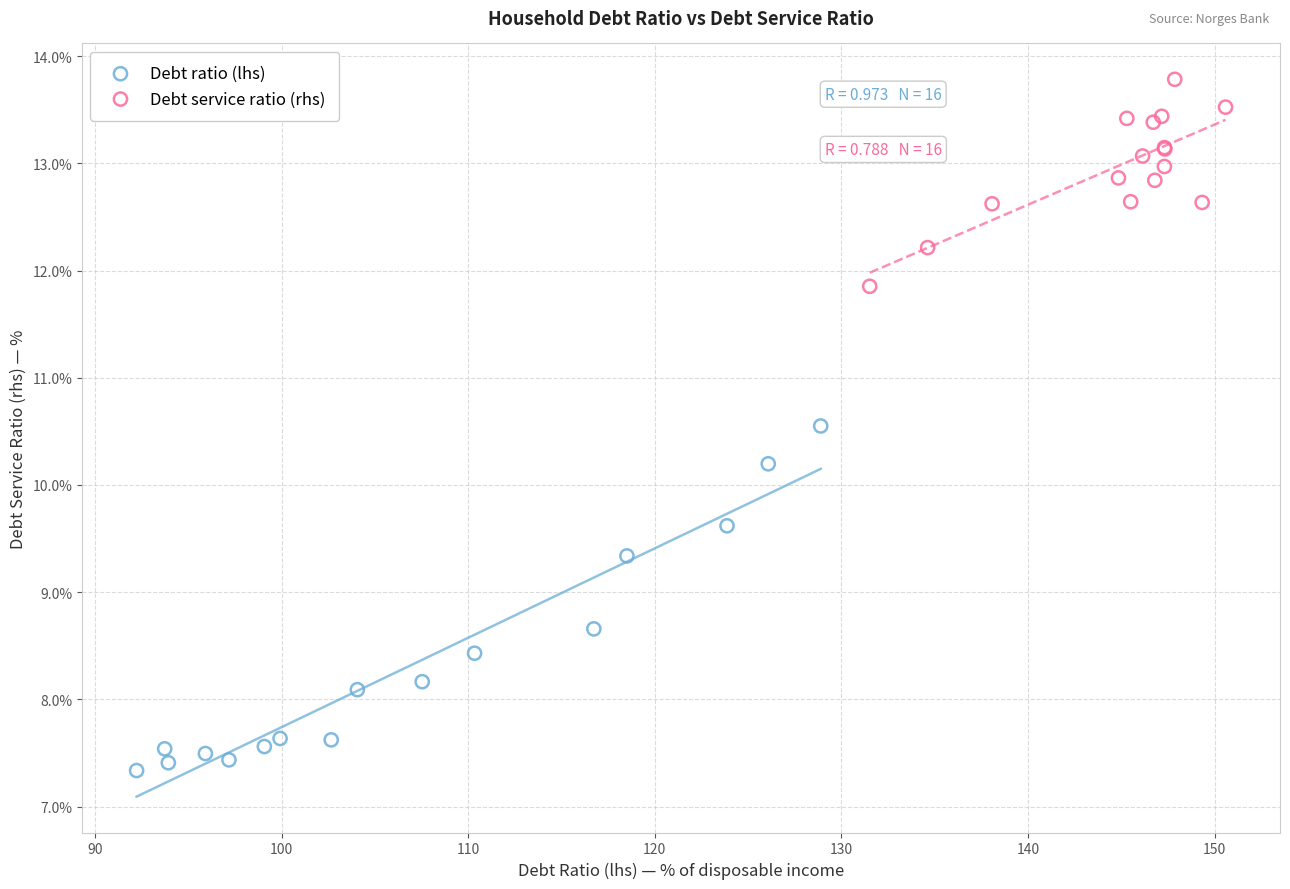

Which series has the largest Y range (max minus min)?

Debt ratio (lhs)